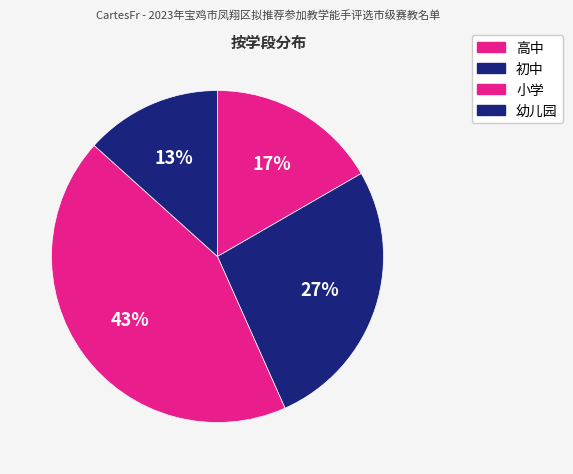

Does 高中 account for over 50% of the chart?

No